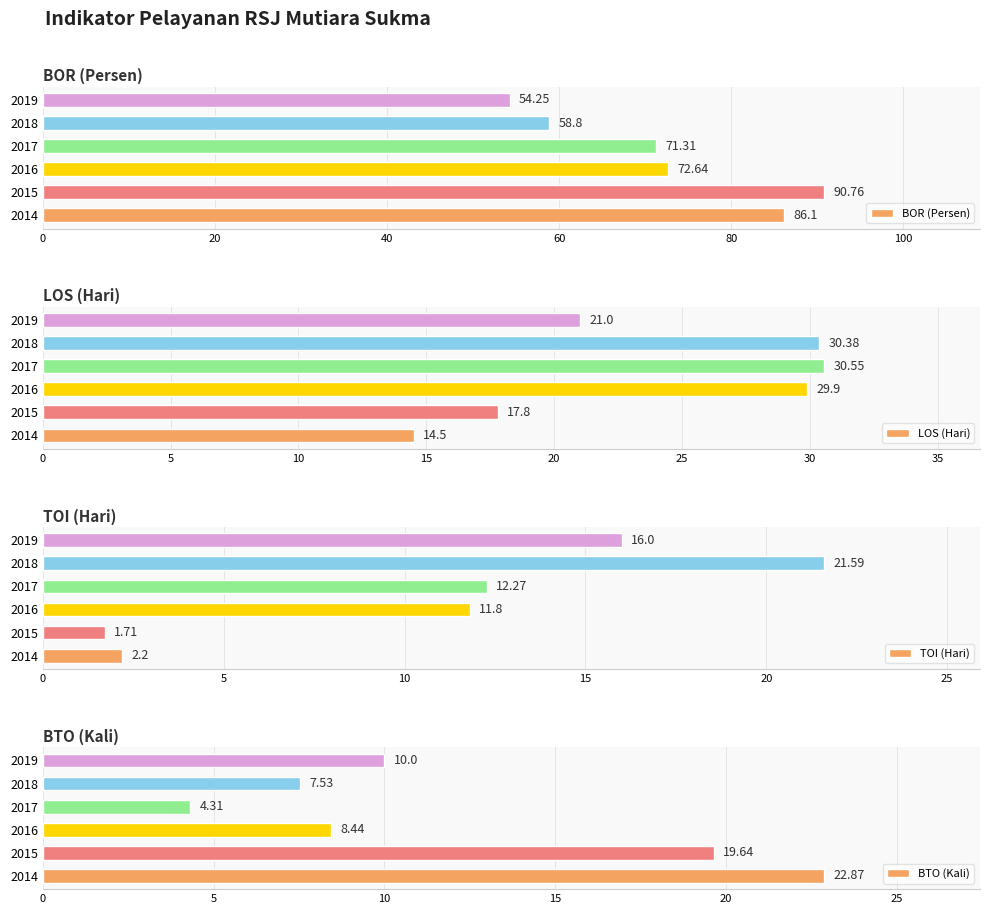

What is the sum of all BOR (Persen) values?

433.9